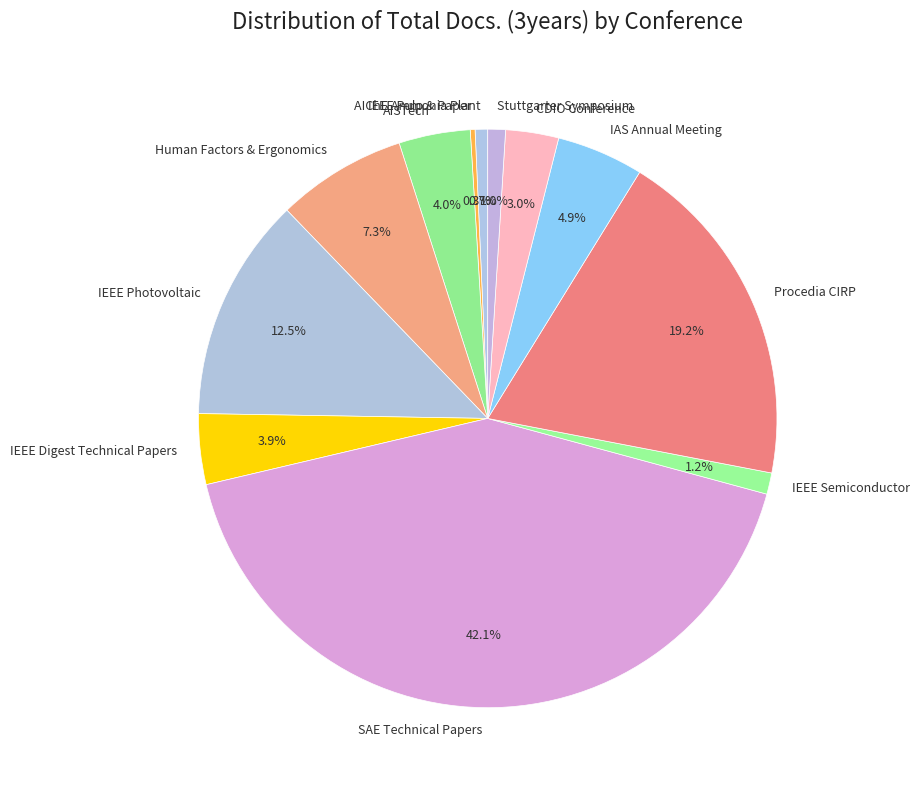

What is the largest slice in the pie chart?

SAE Technical Papers